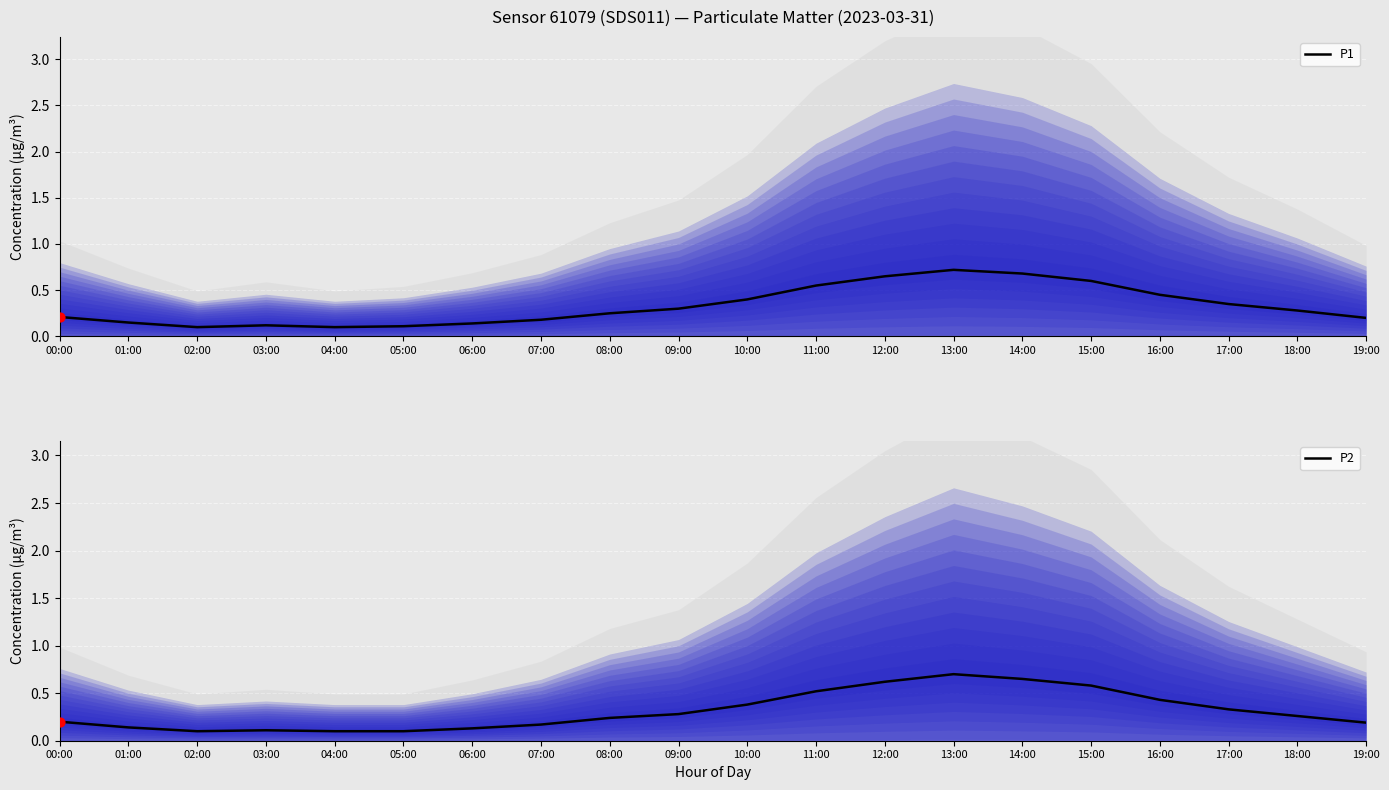

Which series contains the lowest Y value?

P1